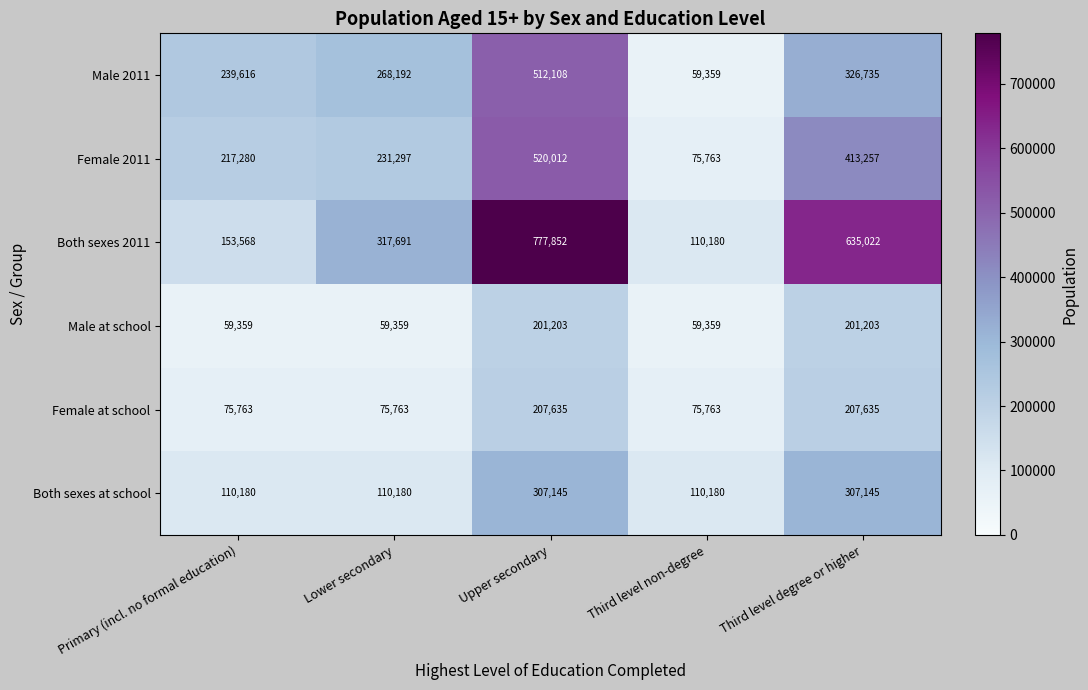

The Female at school series shows 22826 at Primary (incl. no formal education). True or false?

False